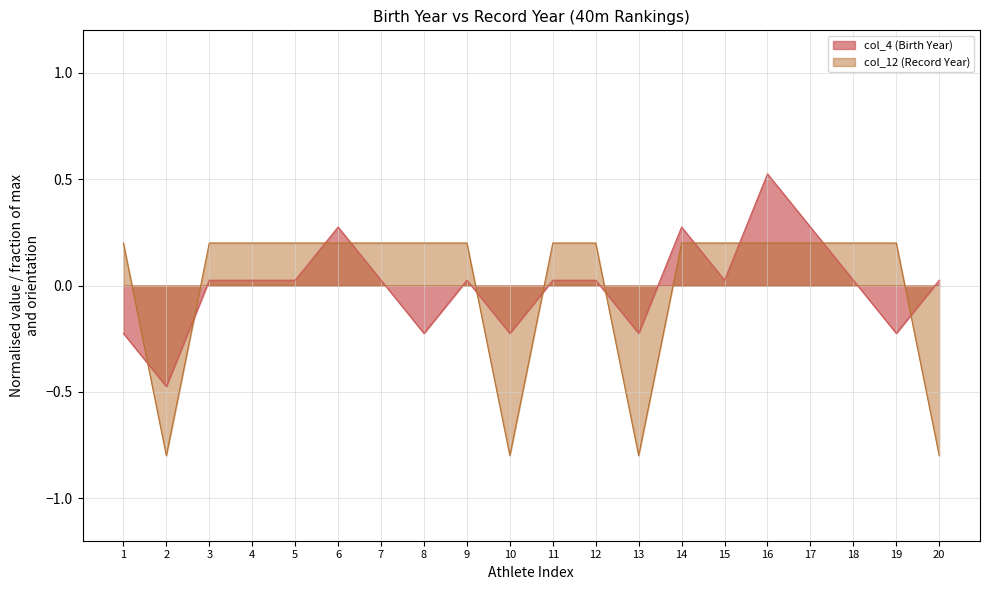

What is the difference between the maximum and second lowest values in the col_12 (Record Year) series?

1.0